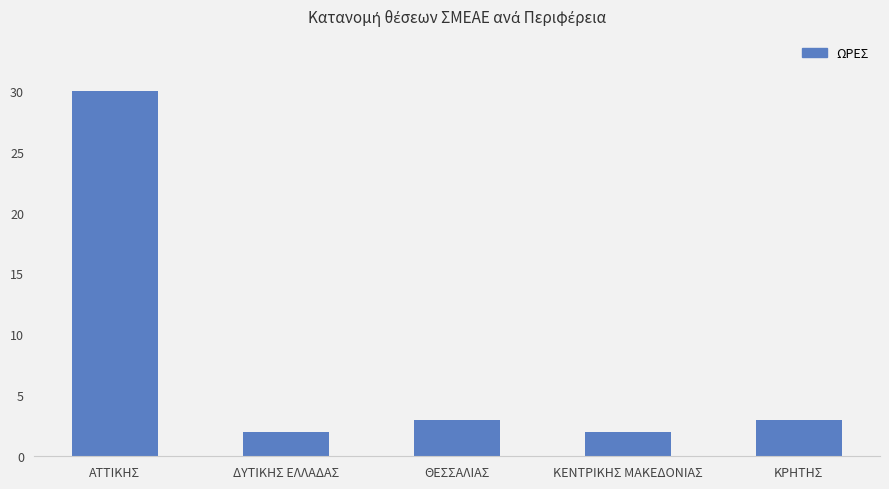

How many bars are there in total?

5